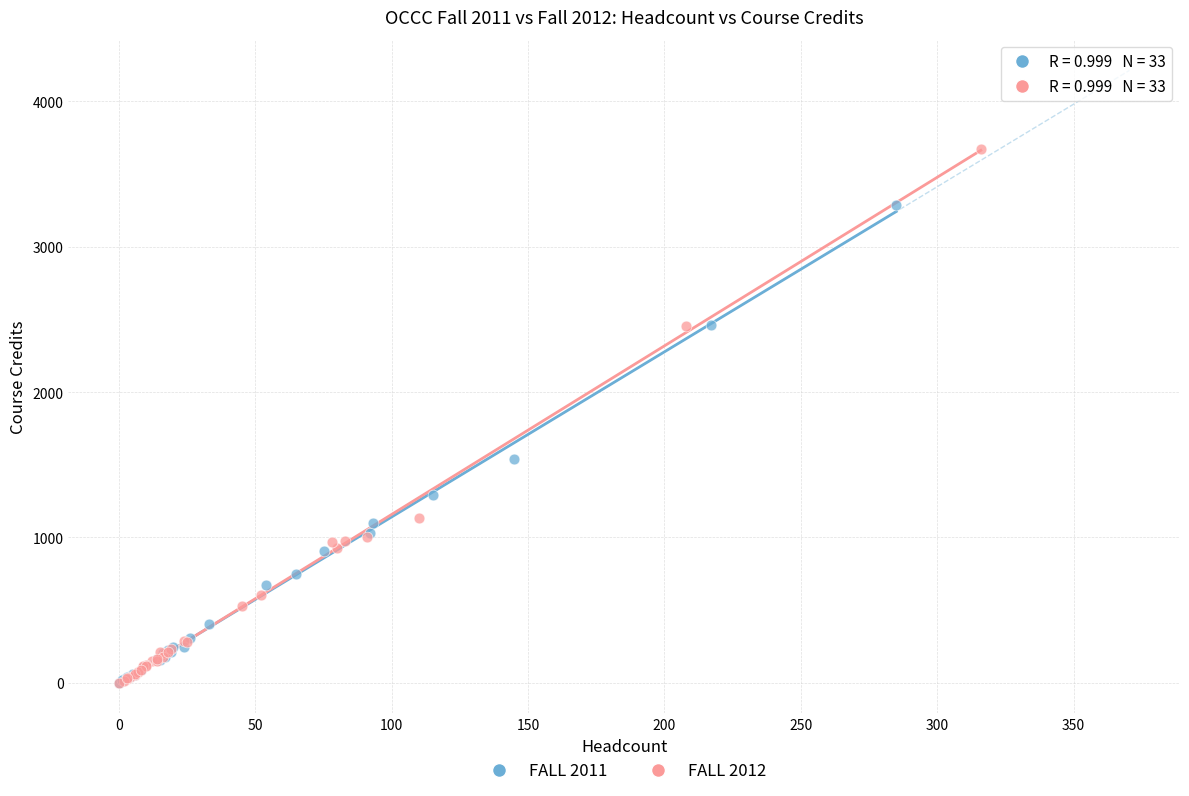

What are all the series names shown in the legend?

FALL 2011, FALL 2012